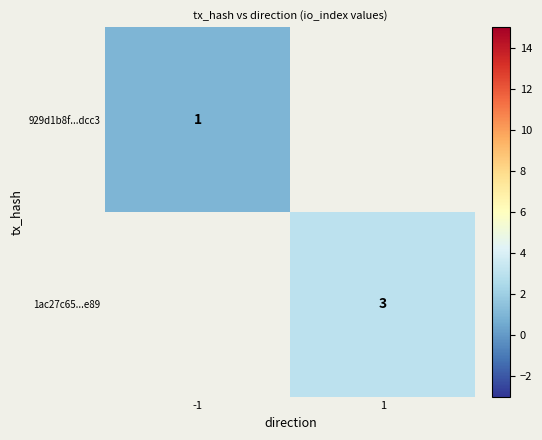

Is the value of 929d1b8f...dcc3 at -1 greater than the value of 1ac27c65...e89 at 1?

No